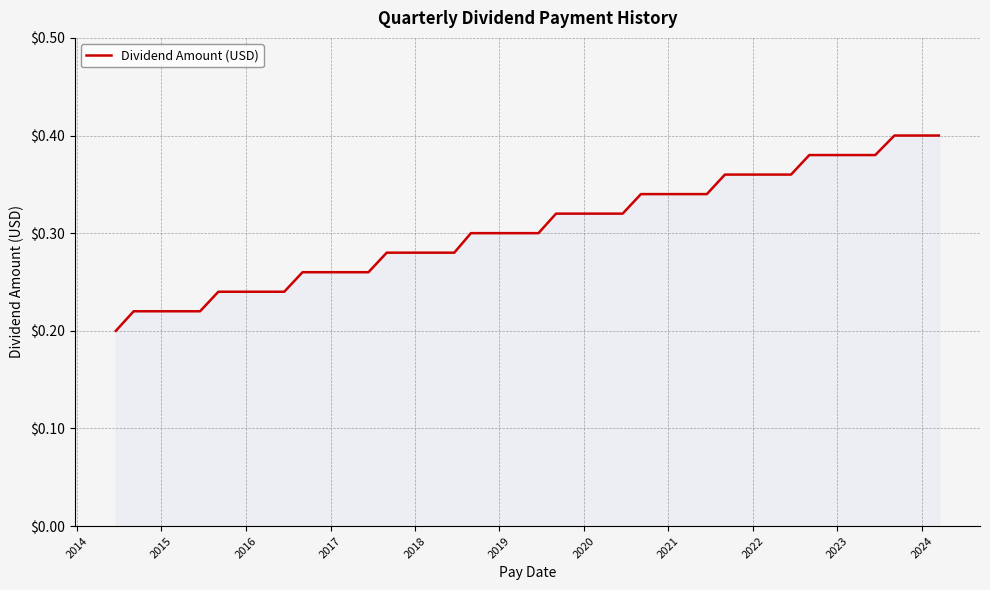

What is the difference between the maximum and minimum values?

0.2